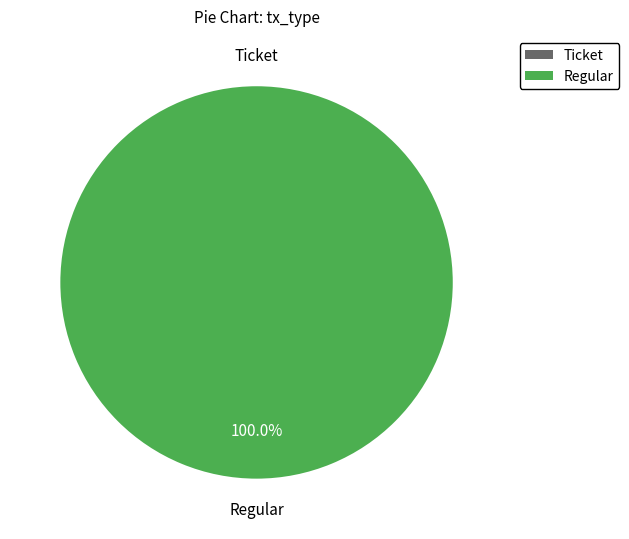

What percentage is NOT represented by Ticket?

100.0%